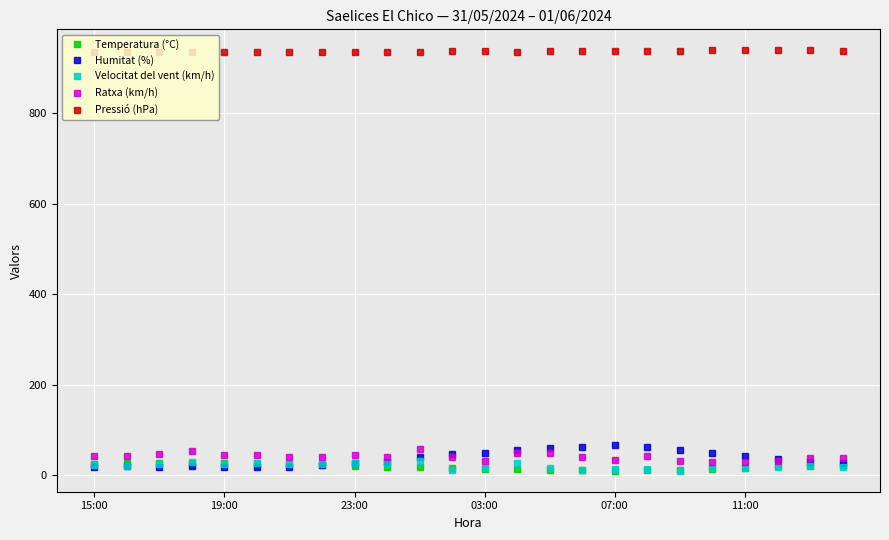

What is the value of the Ratxa (km/h) point at the 19th from the left?

32.0